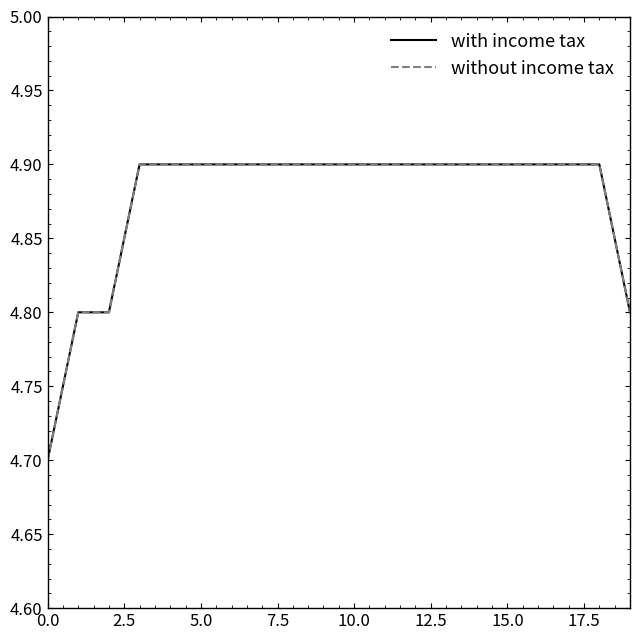

Does the chart have visible grid lines?

No